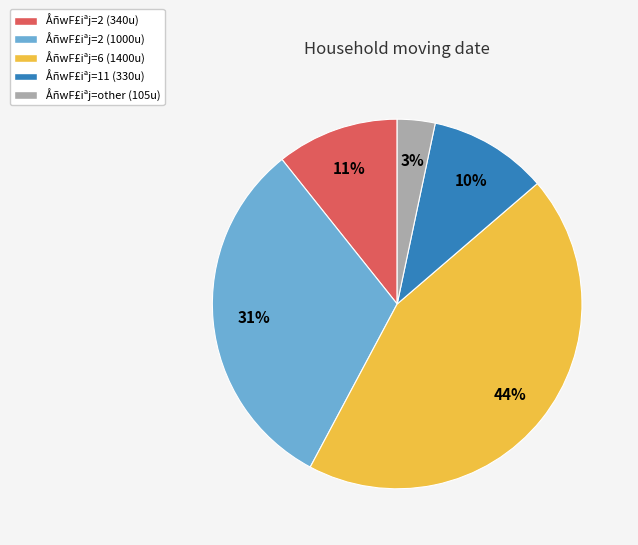

The ÅñwF£iªj=other (105u) slice represents 3% of the pie. True or false?

True